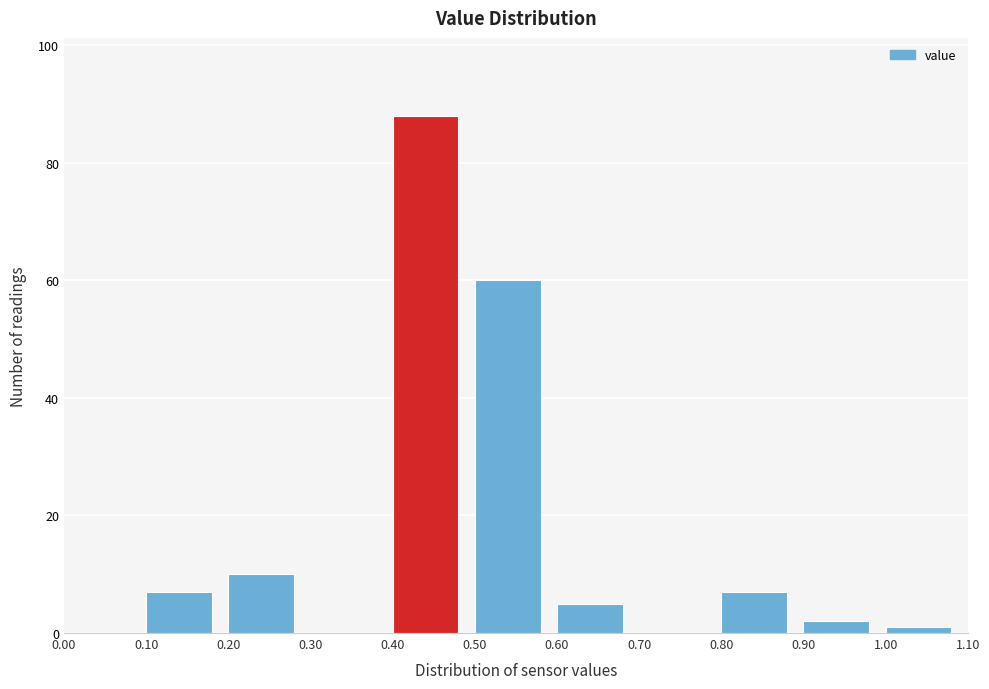

How tall is the bar that spans 0.50 to 0.60 on the x-axis? The values are not printed on the chart, so give them approximately, as read against the axis.

60